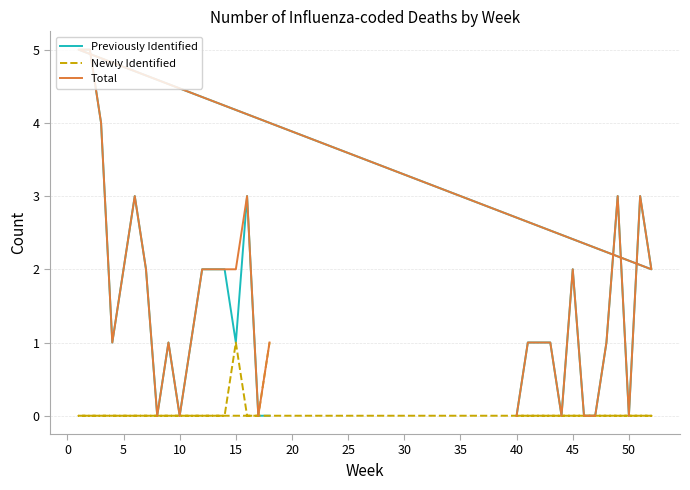

How many lines are shown in the chart?

3